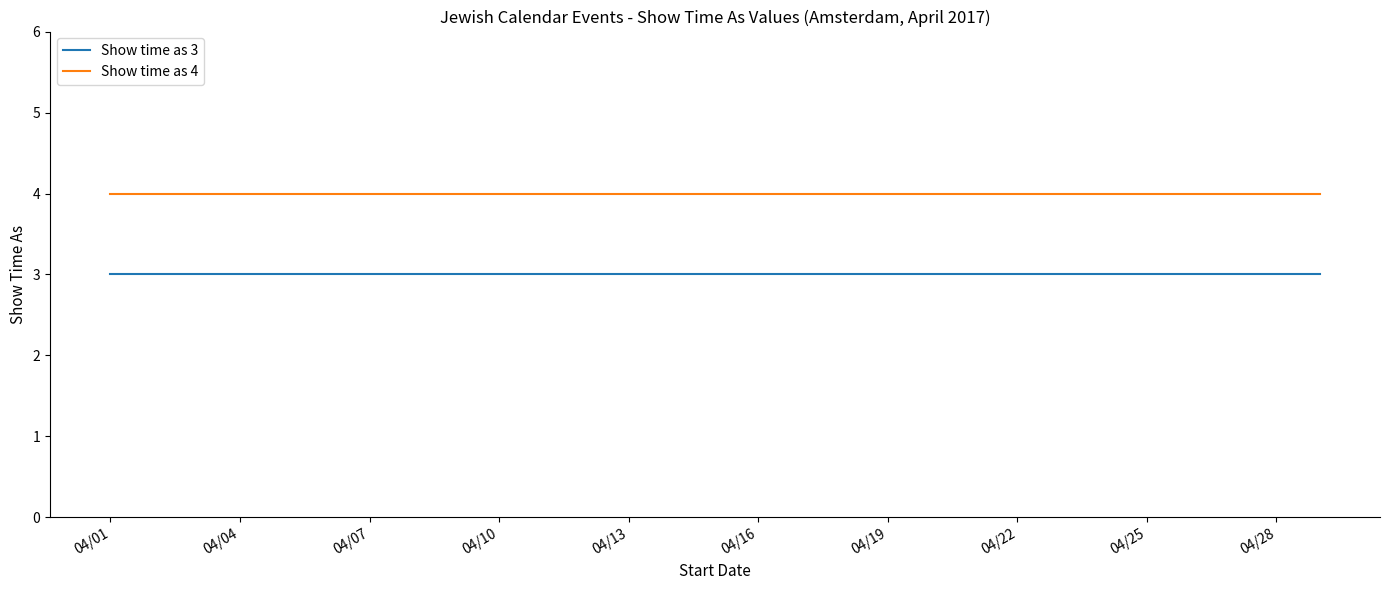

What is the maximum value shown in the chart?

4